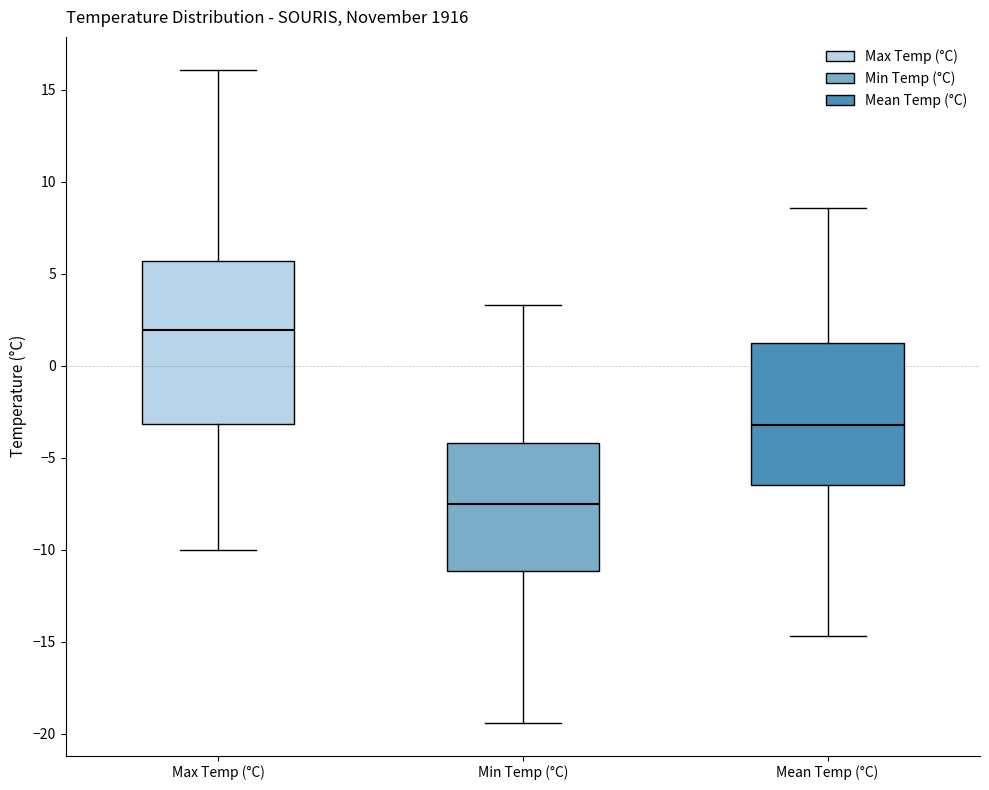

Comparing the boxes themselves (not the whiskers), which one is the tallest?

Max Temp (°C)